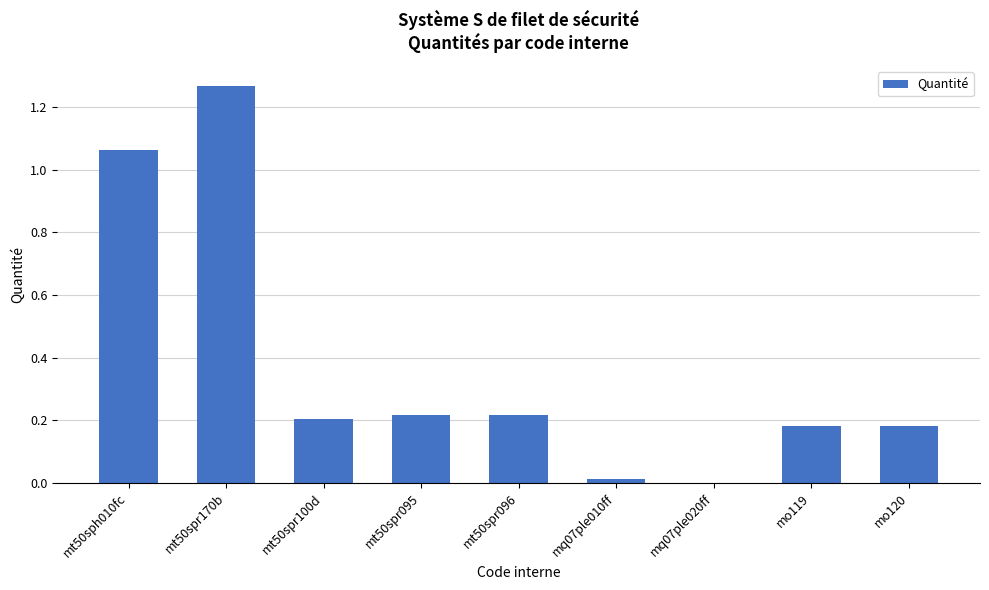

Are the bars horizontal?

No